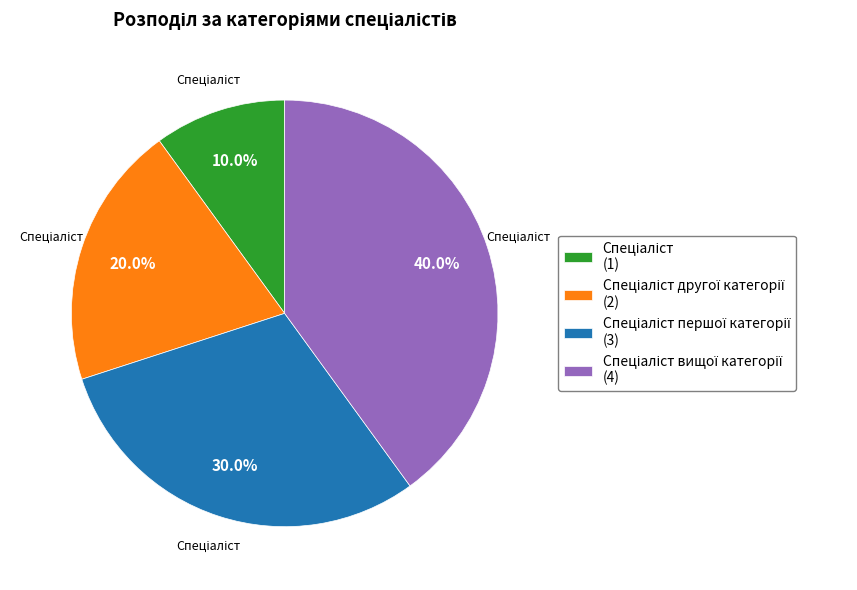

Is there a majority slice in this chart?

No